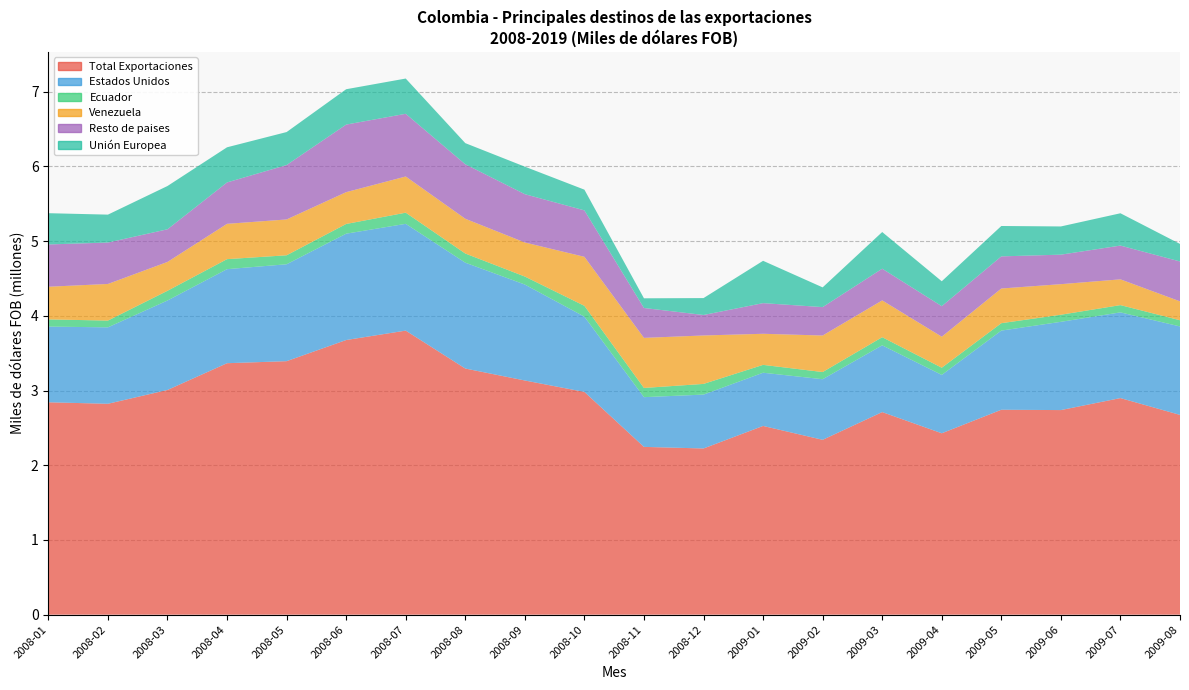

Reading right to left, list all the values displayed in this chart.

Total Exportaciones: 2009-08=2673469.5	2009-07=2898600.4	2009-06=2738083.2	2009-05=2742518.9	2009-04=2427570.8	2009-03=2711332.1	2009-02=2340117.6	2009-01=2525697.9	2008-12=2224271.0	2008-11=2245378.7	2008-10=2981105.3	2008-09=3133994.1	2008-08=3294187.1	2008-07=3801685.2	2008-06=3675654.3	2008-05=3392615.0	2008-04=3365420.3	2008-03=3007287.7	2008-02=2822470.1	2008-01=2842306.3
Estados Unidos: 2009-08=1184042.7	2009-07=1147124.9	2009-06=1181298.0	2009-05=1059509.1	2009-04=781275.8	2009-03=893356.4	2009-02=811058.8	2009-01=712365.2	2008-12=721061.6	2008-11=665628.6	2008-10=1007102.4	2008-09=1284233.4	2008-08=1416749.0	2008-07=1429191.0	2008-06=1423470.7	2008-05=1296962.8	2008-04=1258743.8	2008-03=1197468.1	2008-02=1022960.9	2008-01=1013092.1
Ecuador: 2009-08=82958.3	2009-07=97199.9	2009-06=94770.9	2009-05=98950.8	2009-04=96163.3	2009-03=108756.1	2009-02=96003.4	2009-01=105020.0	2008-12=142954.5	2008-11=123214.4	2008-10=145142.0	2008-09=107108.4	2008-08=122602.1	2008-07=149228.5	2008-06=129757.6	2008-05=120233.3	2008-04=134012.8	2008-03=130023.3	2008-02=90556.8	2008-01=96233.5
Venezuela: 2009-08=252843.1	2009-07=344827.8	2009-06=409098.3	2009-05=464183.3	2009-04=415041.9	2009-03=492472.3	2009-02=488809.5	2009-01=416127.5	2008-12=648237.2	2008-11=670259.4	2008-10=655919.7	2008-09=455760.0	2008-08=465182.6	2008-07=484241.5	2008-06=425753.7	2008-05=479451.6	2008-04=472585.6	2008-03=386031.1	2008-02=490010.1	2008-01=437252.8
Resto de paises: 2009-08=533913.8	2009-07=452043.4	2009-06=395009.3	2009-05=430078.6	2009-04=408622.8	2009-03=424301.3	2009-02=380297.3	2009-01=410167.0	2008-12=274201.9	2008-11=400028.0	2008-10=621628.6	2008-09=646577.3	2008-08=729319.0	2008-07=839204.5	2008-06=904657.0	2008-05=728330.1	2008-04=554109.4	2008-03=436972.3	2008-02=554383.3	2008-01=565840.7
Unión Europea: 2009-08=234563.9	2009-07=432450.7	2009-06=377491.7	2009-05=406653.9	2009-04=333445.7	2009-03=490833.2	2009-02=264029.5	2009-01=566621.6	2008-12=226297.3	2008-11=129529.1	2008-10=277224.1	2008-09=368212.1	2008-08=282903.5	2008-07=471792.8	2008-06=473023.1	2008-05=441588.2	2008-04=470388.3	2008-03=579282.7	2008-02=373618.8	2008-01=418451.2